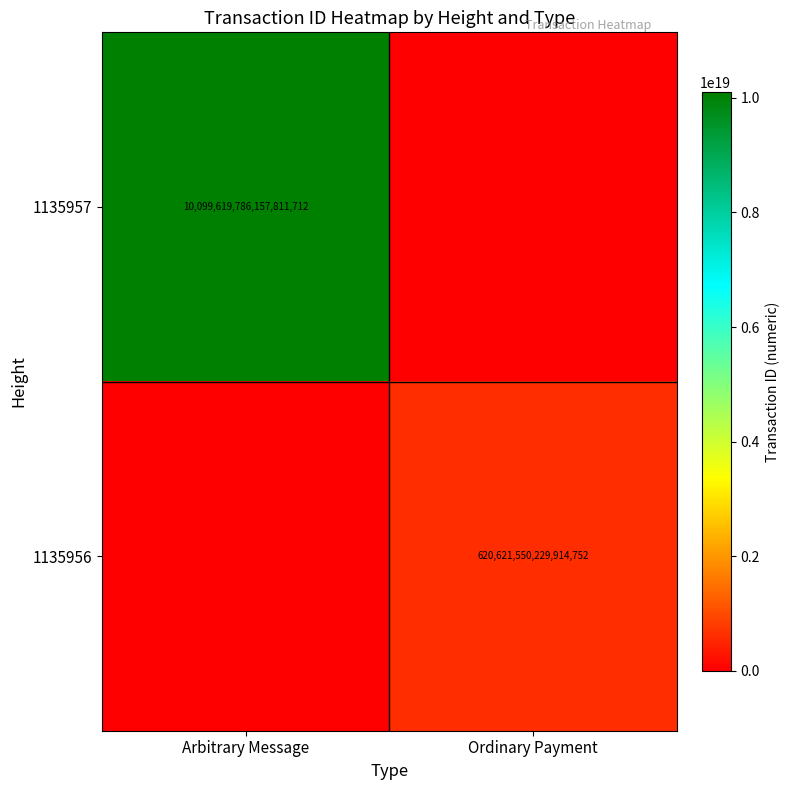

The value of 1135956 at Ordinary Payment is 620621550229914752. True or false?

True